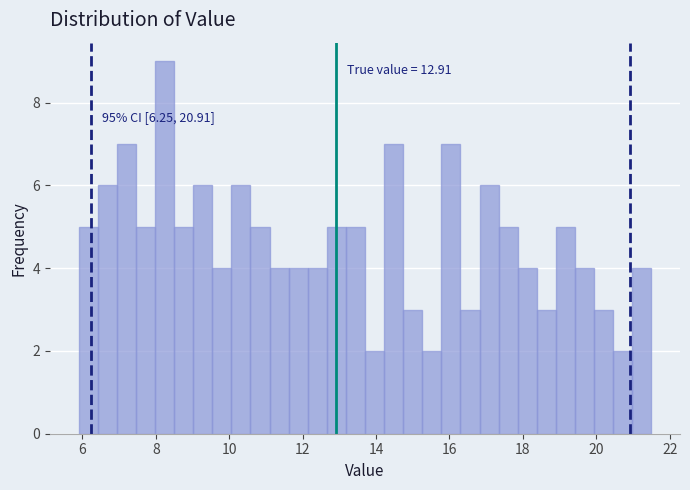

Around what value on the x-axis is the tallest bar? Give the approximate position of its centre, as read against the axis.

8.2